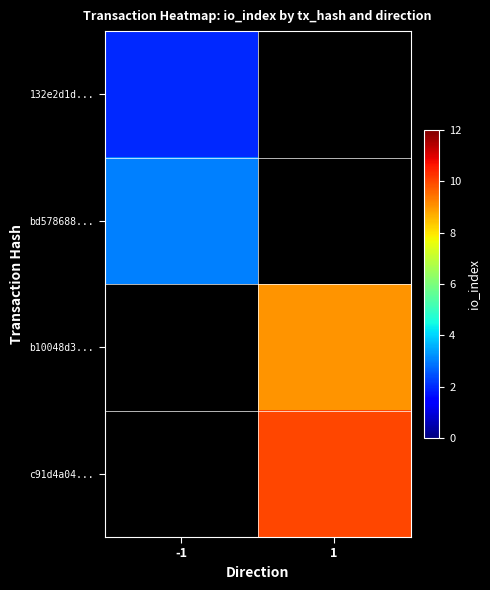

The value of b10048d3... at 1 is 9.0. True or false?

True